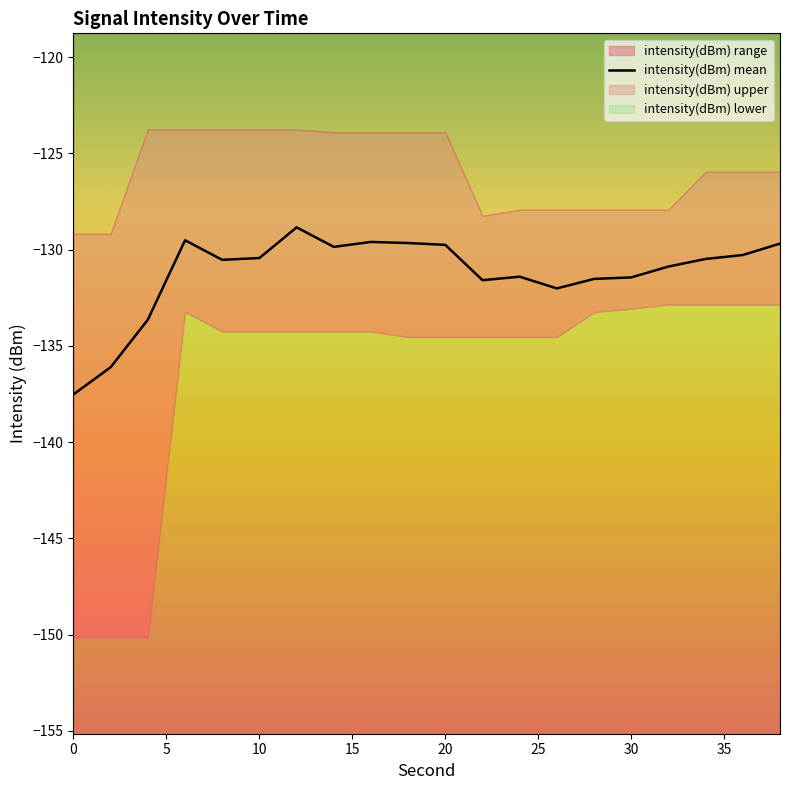

True or false: there are more than 1 points higher than both neighbors.

True